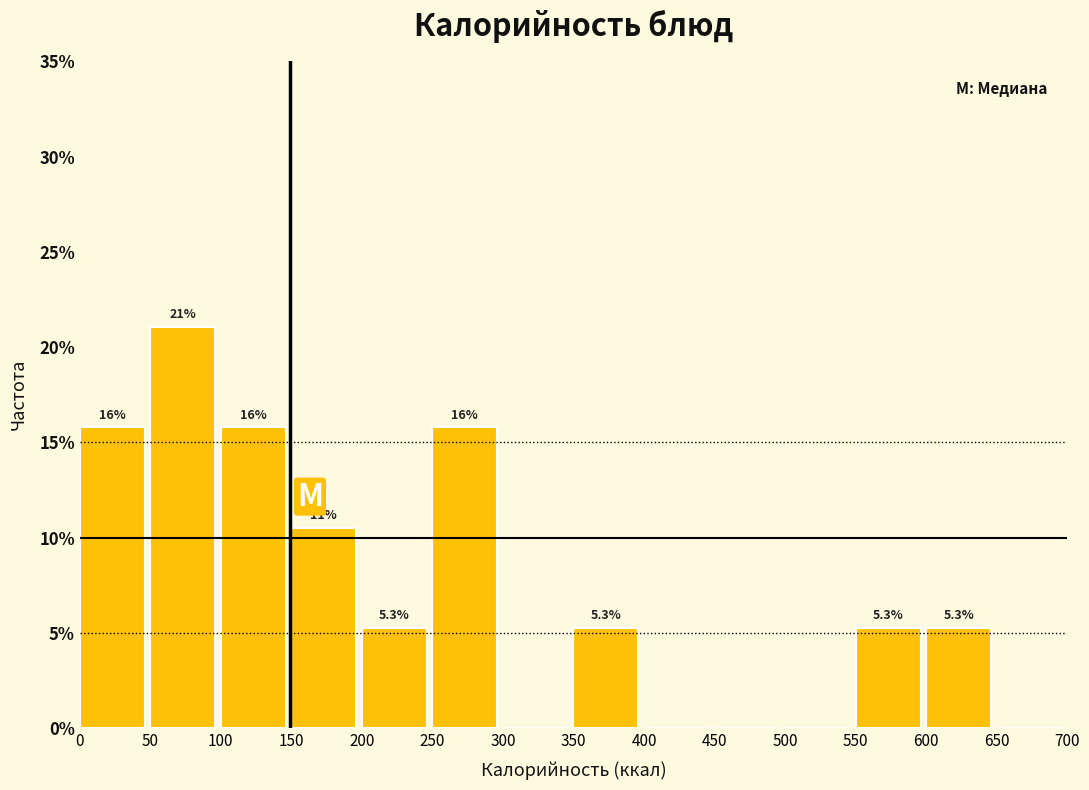

Which range on the x-axis has the tallest bar?

50 to 100